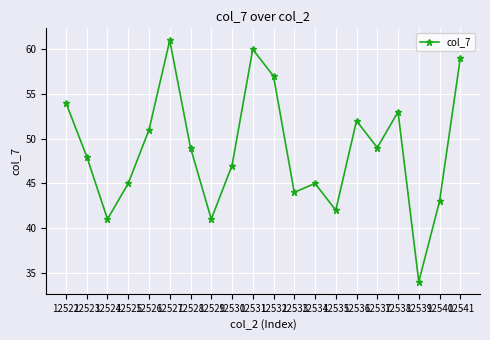

The chart shows a value of 59 at 12541. True or false?

True